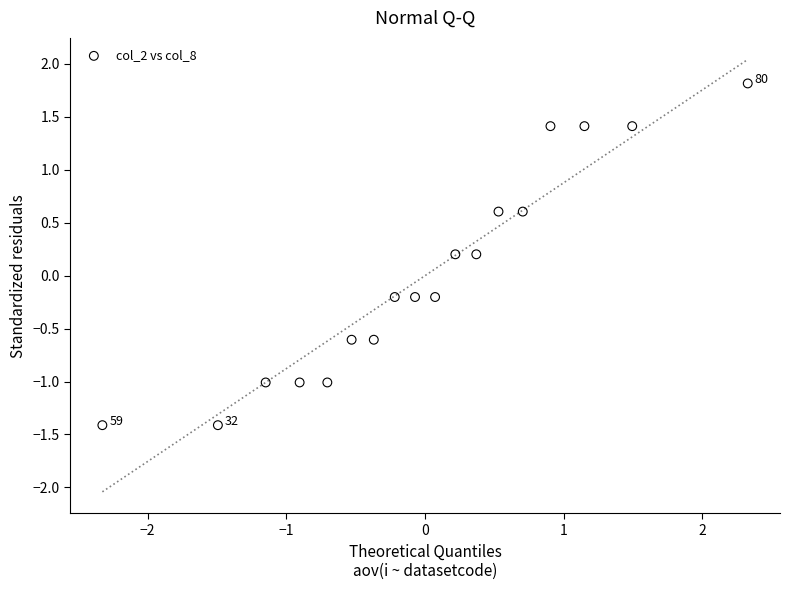

What is the range of X values (max minus min)?

4.7